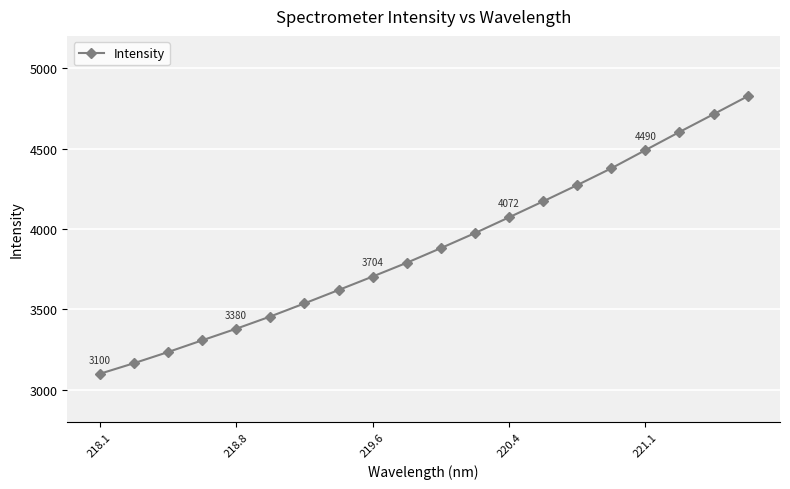

True or false: the data has more than 2 interior local peaks.

False